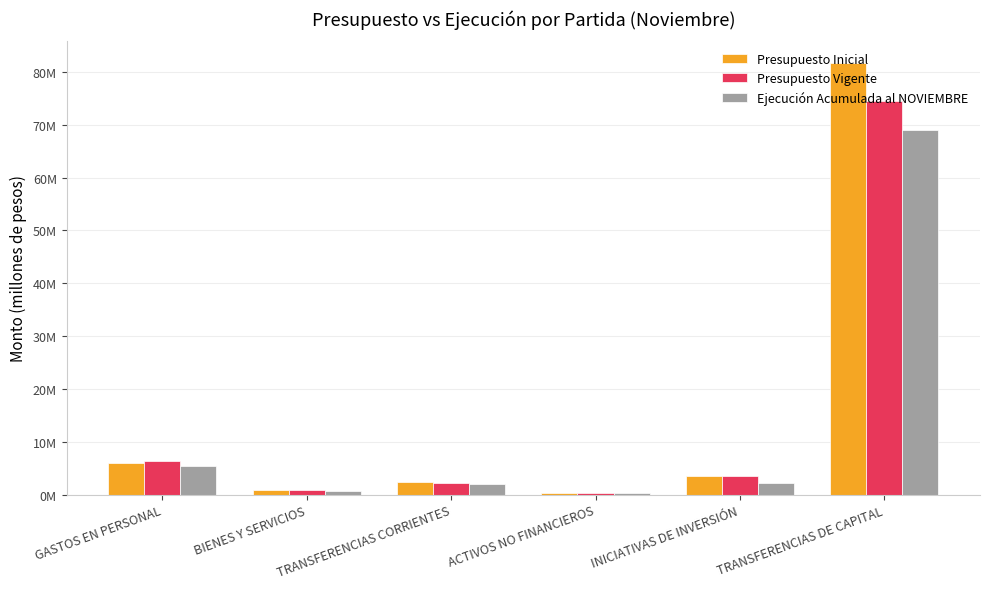

Which label corresponds to the largest value in the chart?

TRANSFERENCIAS DE CAPITAL